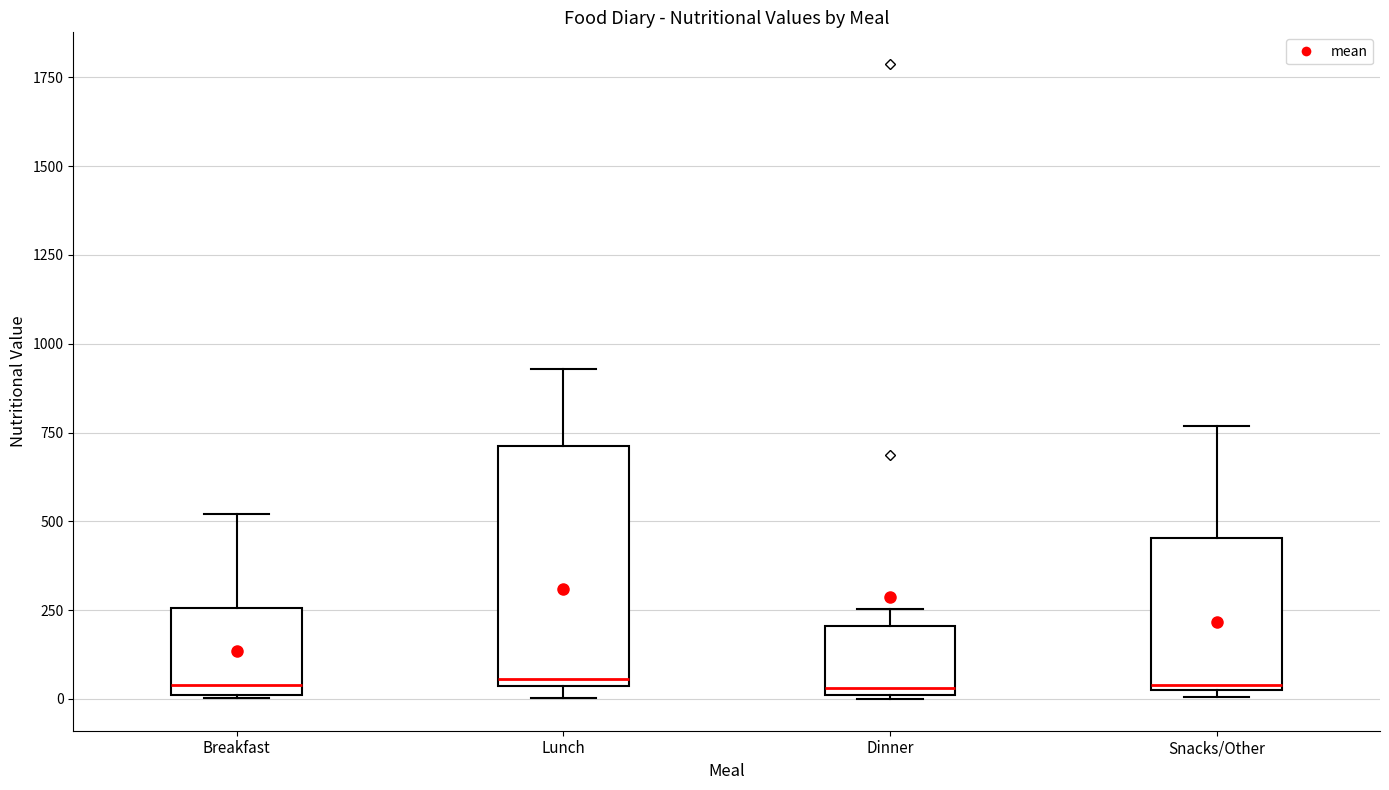

Where does the median line of the box for Dinner sit on the y-axis? The values are not printed on the chart, so give them approximately, as read against the axis.

50